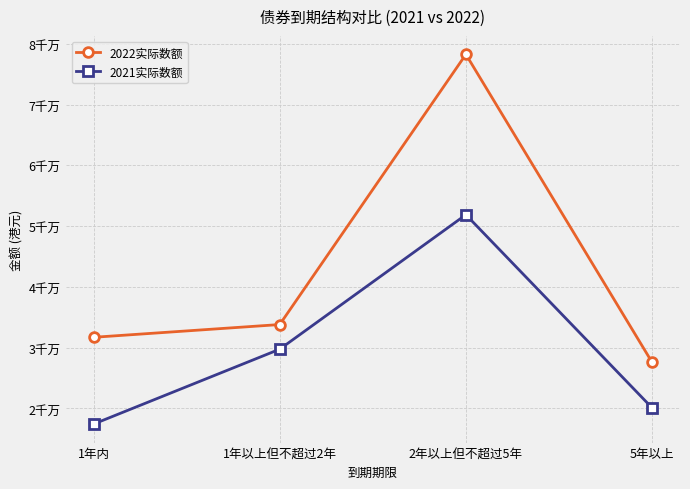

Rank the series at 2年以上但不超过5年 from lowest to highest value.

2021实际数额, 2022实际数额